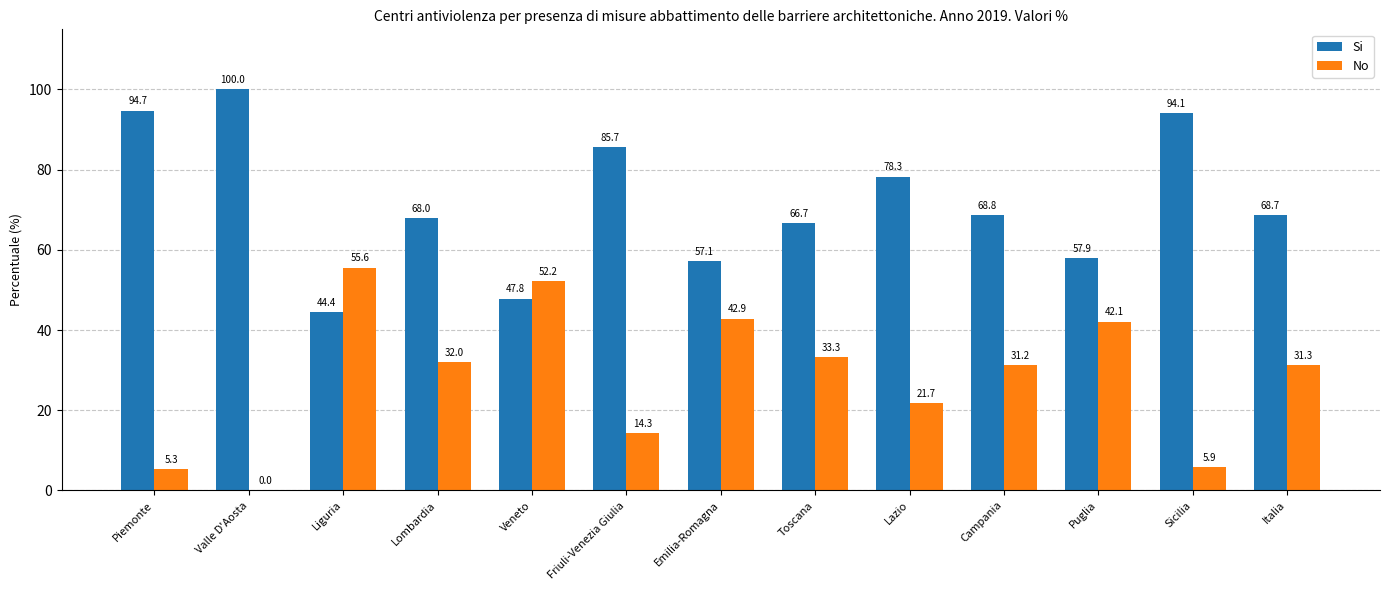

At which label does No reach its peak?

Liguria